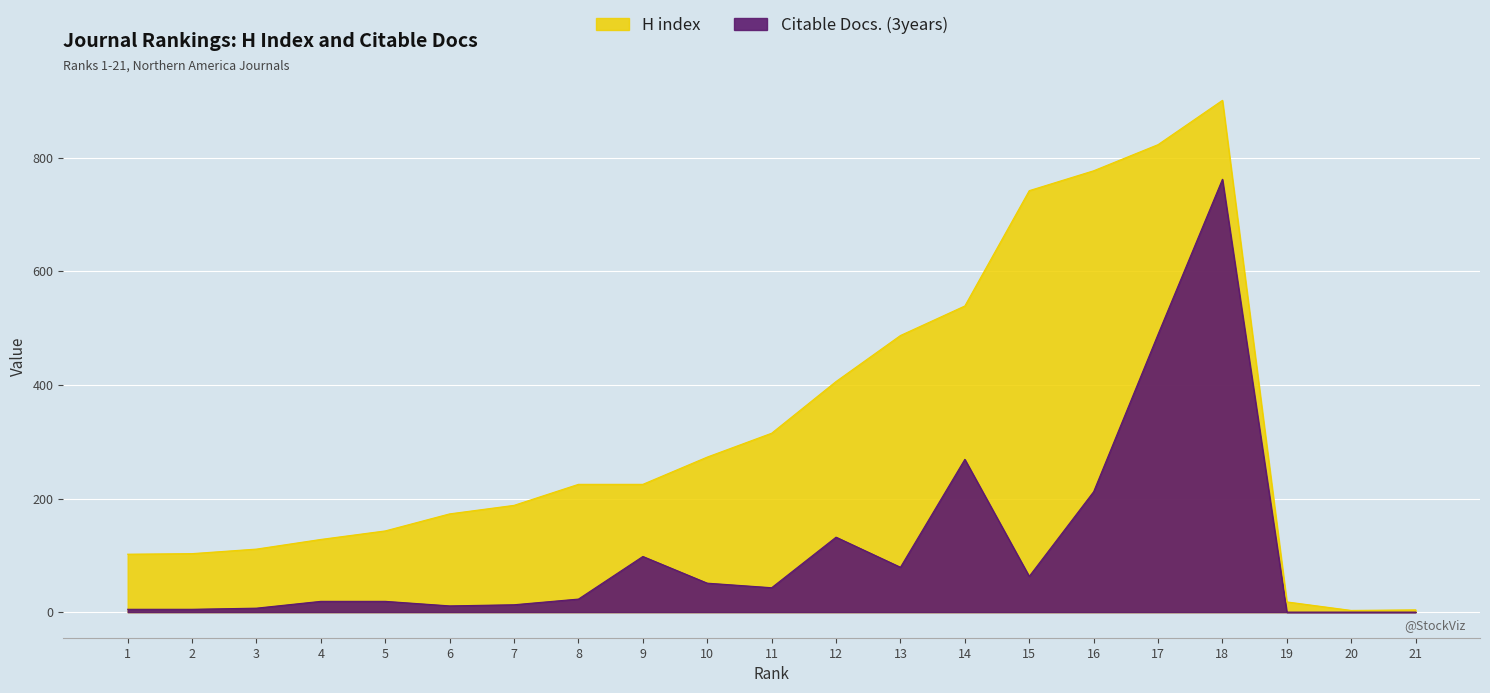

Reading left to right, what are all the values shown in this chart?

H index: 1=102	2=103	3=111	4=128	5=143	6=173	7=188	8=225	9=225	10=273	11=315	12=406	13=487	14=539	15=742	16=777	17=823	18=901	19=18	20=3	21=4
Citable Docs. (3years): 1=5	2=5	3=7	4=19	5=19	6=11	7=13	8=23	9=98	10=51	11=43	12=132	13=79	14=269	15=63	16=212	17=489	18=762	19=0	20=0	21=0